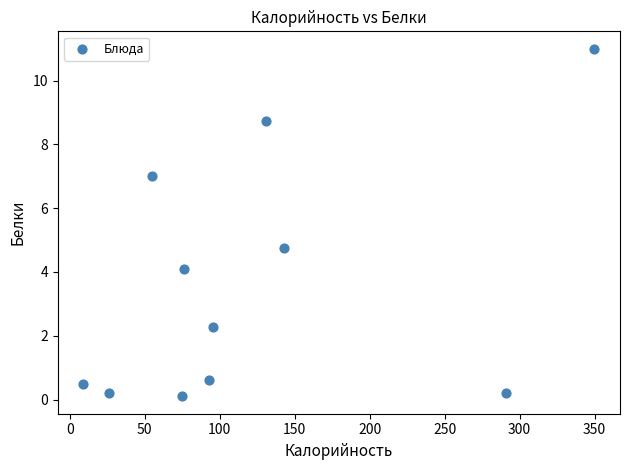

What is the average X value?

122.3